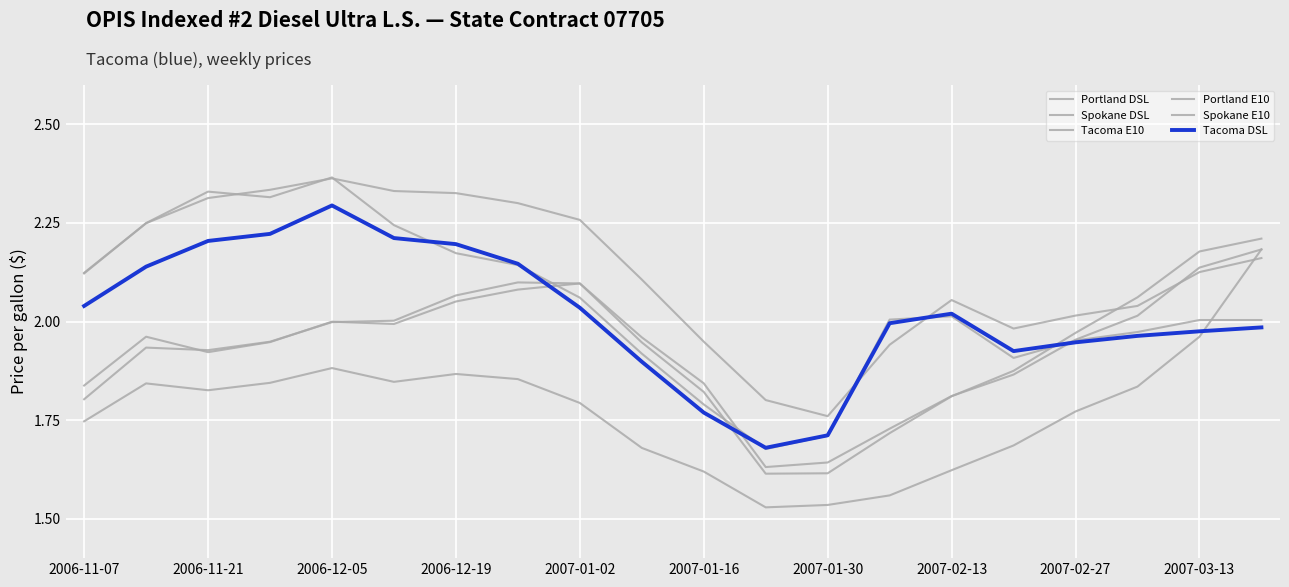

How many lines are shown in the chart?

6